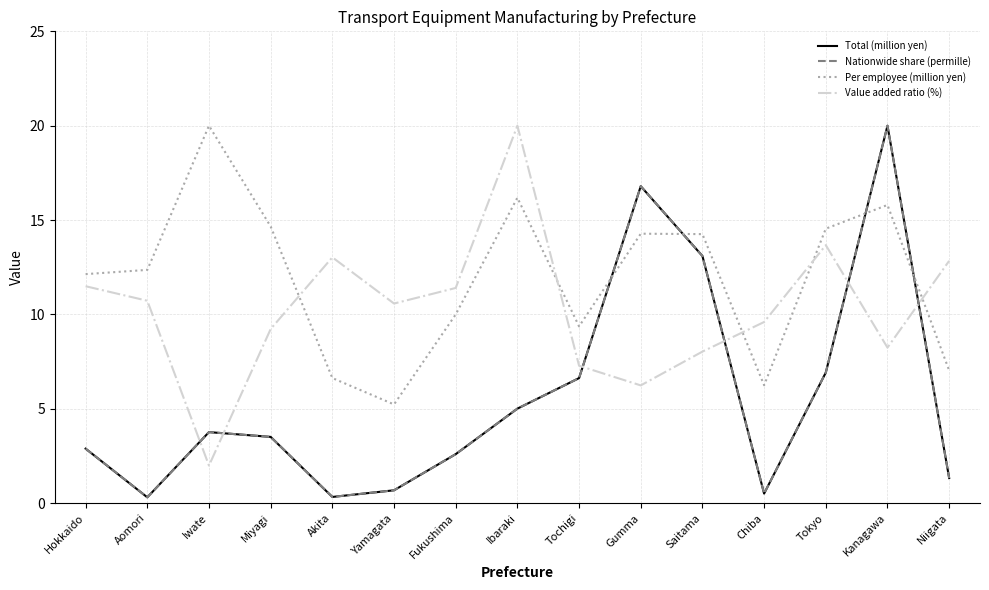

Does the chart have visible grid lines?

Yes